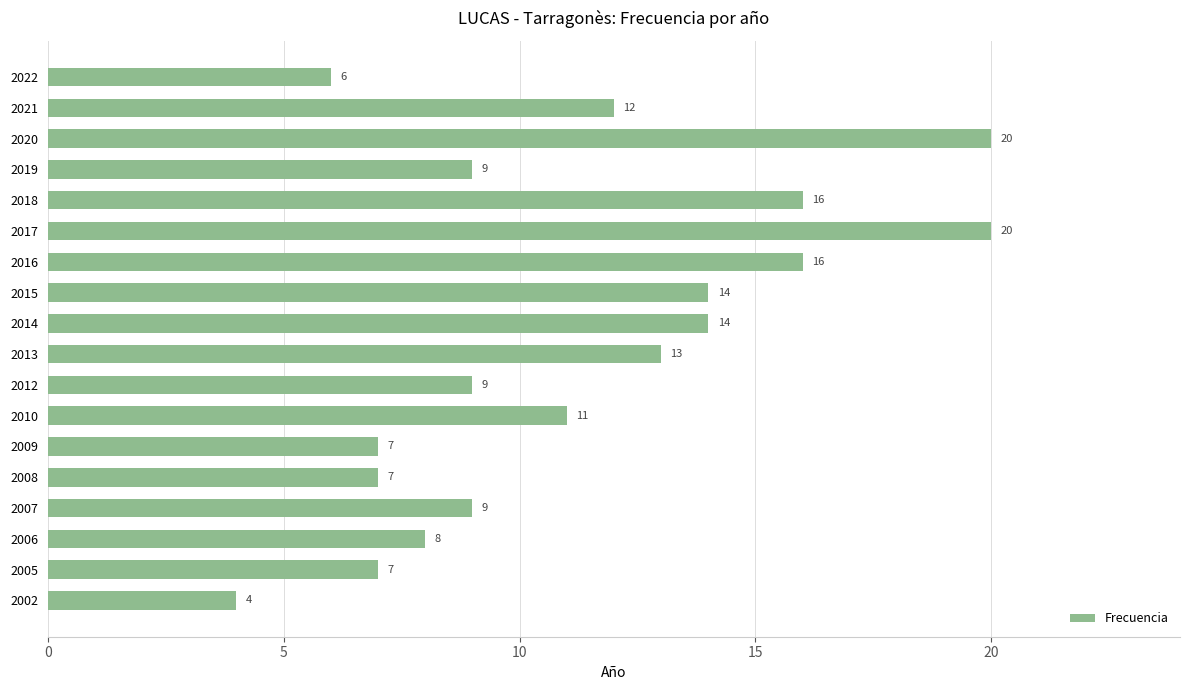

What is the greatest value displayed?

20